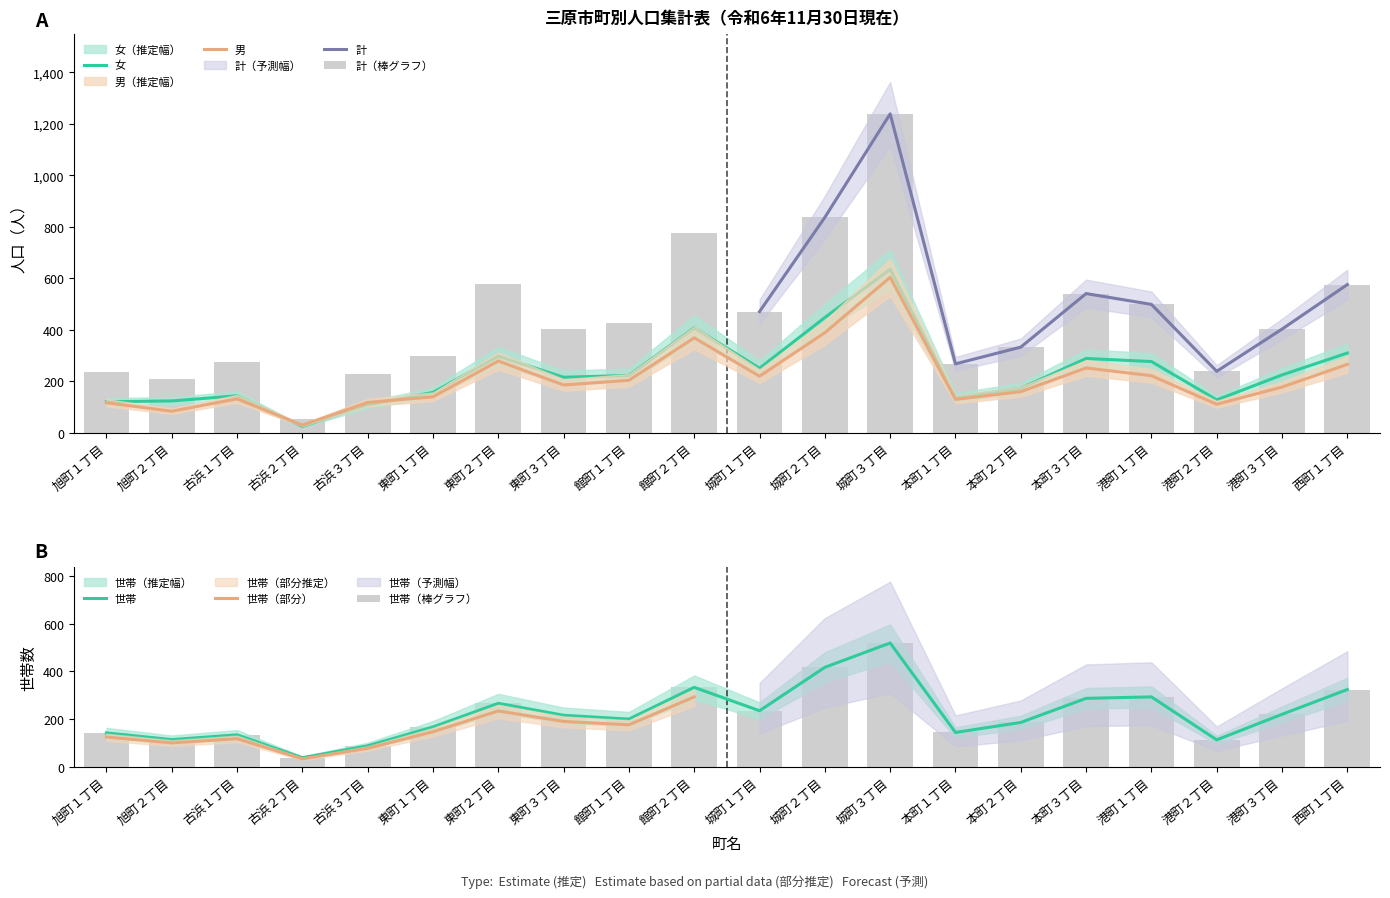

Reading left to right, transcribe all the data shown in this chart.

男: 旭町１丁目=117	旭町２丁目=84	古浜１丁目=132	古浜２丁目=30	古浜３丁目=118	東町１丁目=140	東町２丁目=279	東町３丁目=186	館町１丁目=204	館町２丁目=369	城町１丁目=220	城町２丁目=389	城町３丁目=604	本町１丁目=130	本町２丁目=160	本町３丁目=252	港町１丁目=222	港町２丁目=111	港町３丁目=178	西町１丁目=266
女: 旭町１丁目=121	旭町２丁目=124	古浜１丁目=144	古浜２丁目=25	古浜３丁目=109	東町１丁目=157	東町２丁目=298	東町３丁目=216	館町１丁目=223	館町２丁目=408	城町１丁目=251	城町２丁目=448	城町３丁目=635	本町１丁目=138	本町２丁目=173	本町３丁目=289	港町１丁目=277	港町２丁目=128	港町３丁目=225	西町１丁目=310
計: 旭町１丁目=238	旭町２丁目=208	古浜１丁目=276	古浜２丁目=55	古浜３丁目=227	東町１丁目=297	東町２丁目=577	東町３丁目=402	館町１丁目=427	館町２丁目=777	城町１丁目=471	城町２丁目=837	城町３丁目=1239	本町１丁目=268	本町２丁目=333	本町３丁目=541	港町１丁目=499	港町２丁目=239	港町３丁目=403	西町１丁目=576
世帯: 旭町１丁目=142	旭町２丁目=114	古浜１丁目=134	古浜２丁目=38	古浜３丁目=88	東町１丁目=167	東町２丁目=266	東町３丁目=216	館町１丁目=200	館町２丁目=333	城町１丁目=235	城町２丁目=417	城町３丁目=519	本町１丁目=144	本町２丁目=186	本町３丁目=287	港町１丁目=293	港町２丁目=113	港町３丁目=220	西町１丁目=324